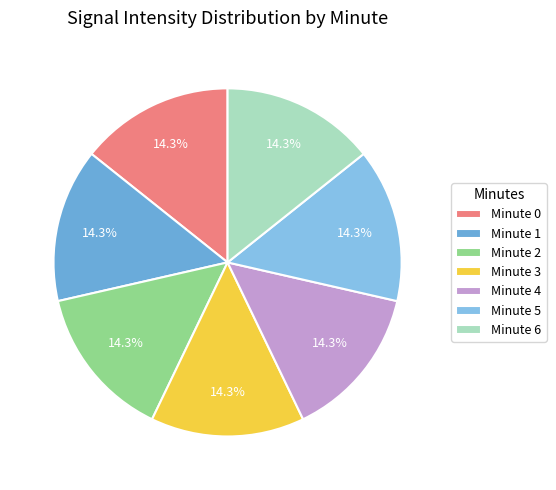

To the nearest percent, what is the difference between the largest and smallest slice percentages?

0%